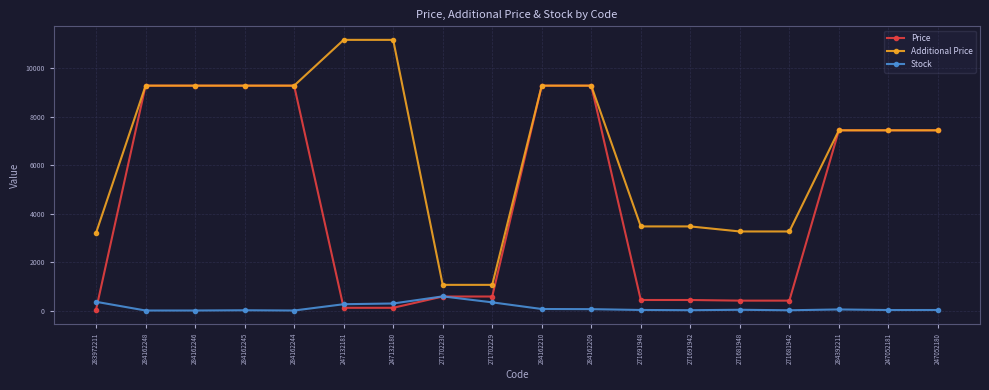

True or false: Price has a value of 9290.5 at 284162209.

True